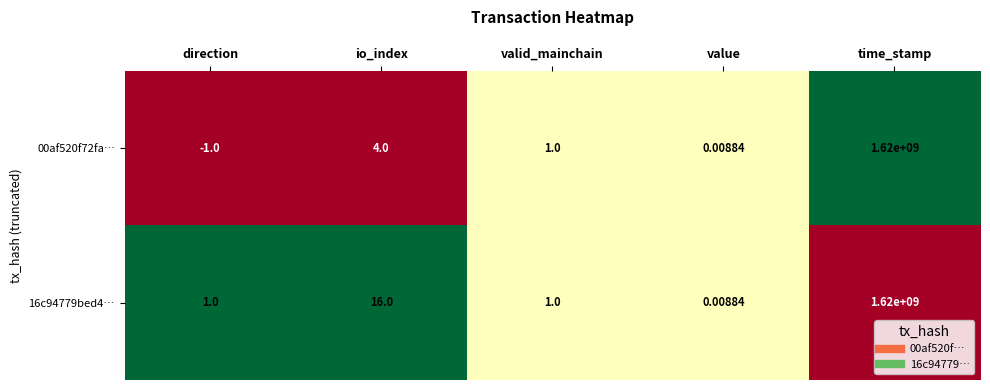

At which label does 00af520f72fa… reach its minimum?

direction